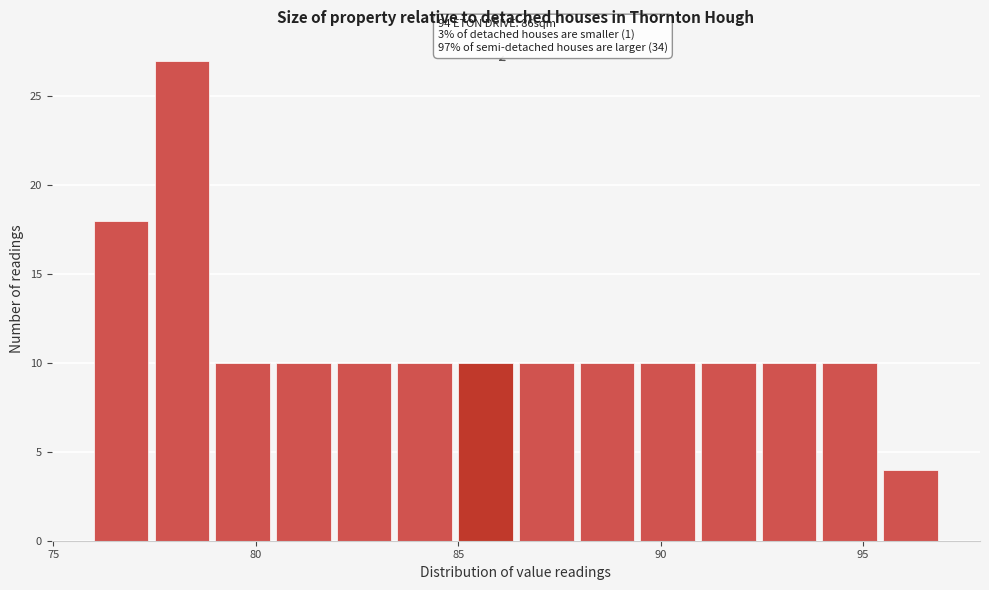

Around what value on the x-axis is the tallest bar? Give the approximate position of its centre, as read against the axis.

78.0